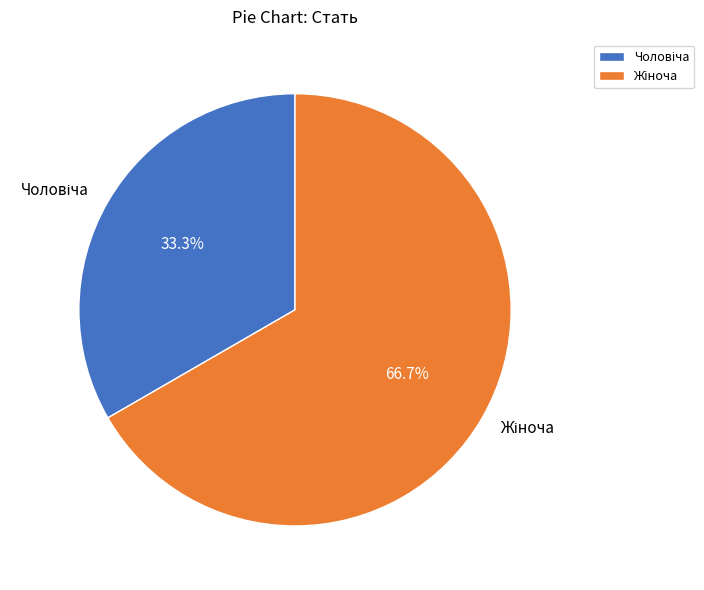

Is there a majority slice in this chart?

Yes